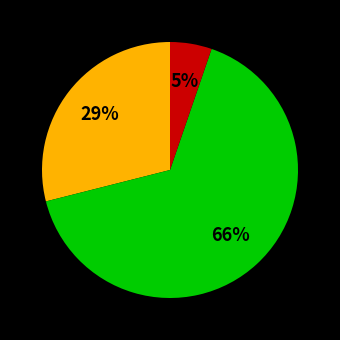

Is there a majority slice in this chart?

Yes